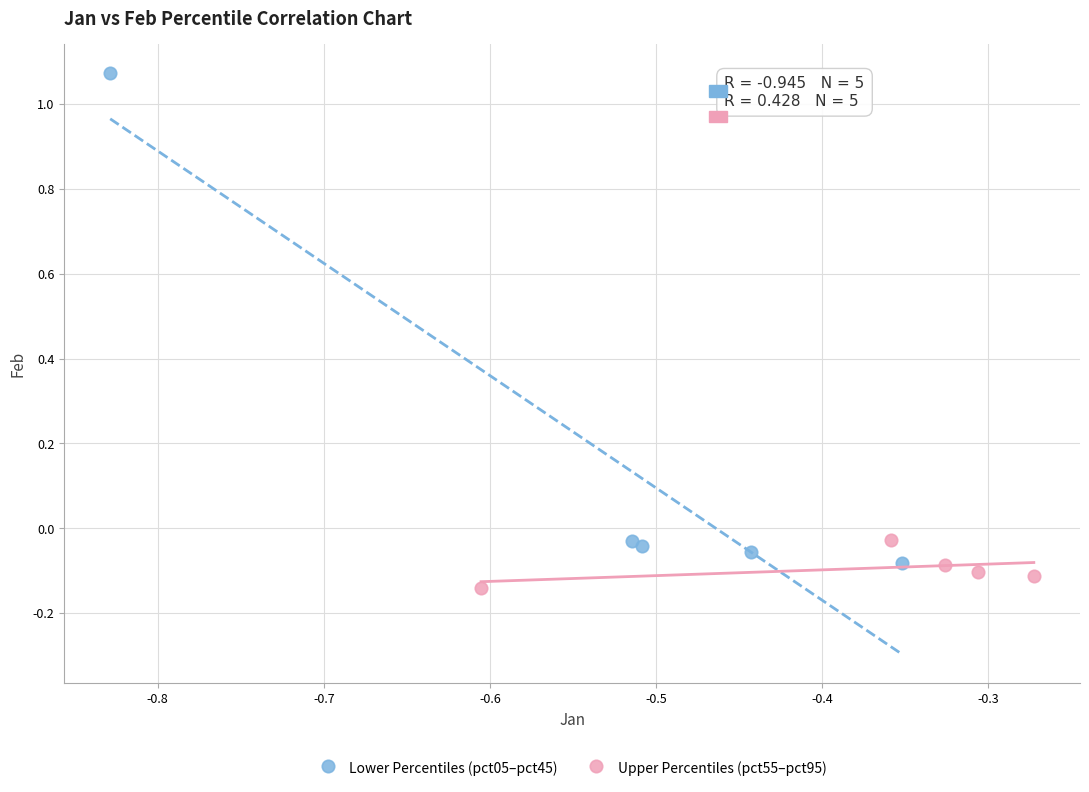

What are all the series names shown in the legend?

Lower Percentiles (pct05–pct45), Upper Percentiles (pct55–pct95)